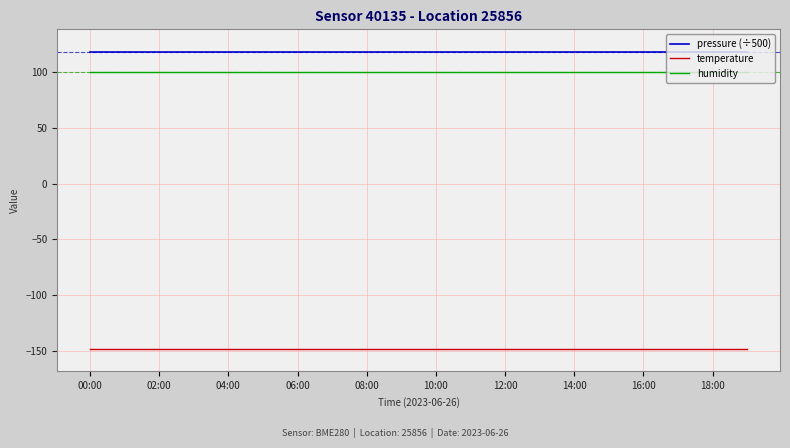

True or false: humidity and pressure (÷500) cross at least once.

False